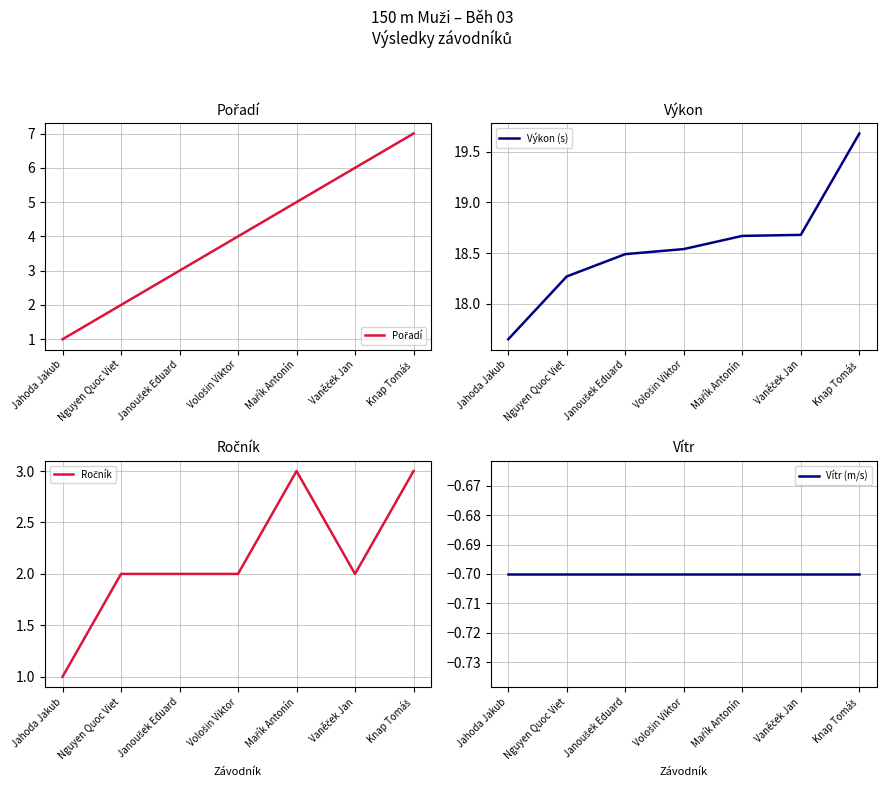

Reading right to left, list all the values displayed in this chart.

Pořadí: Knap Tomáš=7.0	Vaněček Jan=6.0	Mařík Antonín=5.0	Vološin Viktor=4.0	Janoušek Eduard=3.0	Nguyen Quoc Viet=2.0	Jahoda Jakub=1.0
Výkon (s): Knap Tomáš=19.7	Vaněček Jan=18.7	Mařík Antonín=18.7	Vološin Viktor=18.5	Janoušek Eduard=18.5	Nguyen Quoc Viet=18.3	Jahoda Jakub=17.6
Ročník: Knap Tomáš=3.0	Vaněček Jan=2.0	Mařík Antonín=3.0	Vološin Viktor=2.0	Janoušek Eduard=2.0	Nguyen Quoc Viet=2.0	Jahoda Jakub=1.0
Vítr (m/s): Knap Tomáš=-0.7	Vaněček Jan=-0.7	Mařík Antonín=-0.7	Vološin Viktor=-0.7	Janoušek Eduard=-0.7	Nguyen Quoc Viet=-0.7	Jahoda Jakub=-0.7